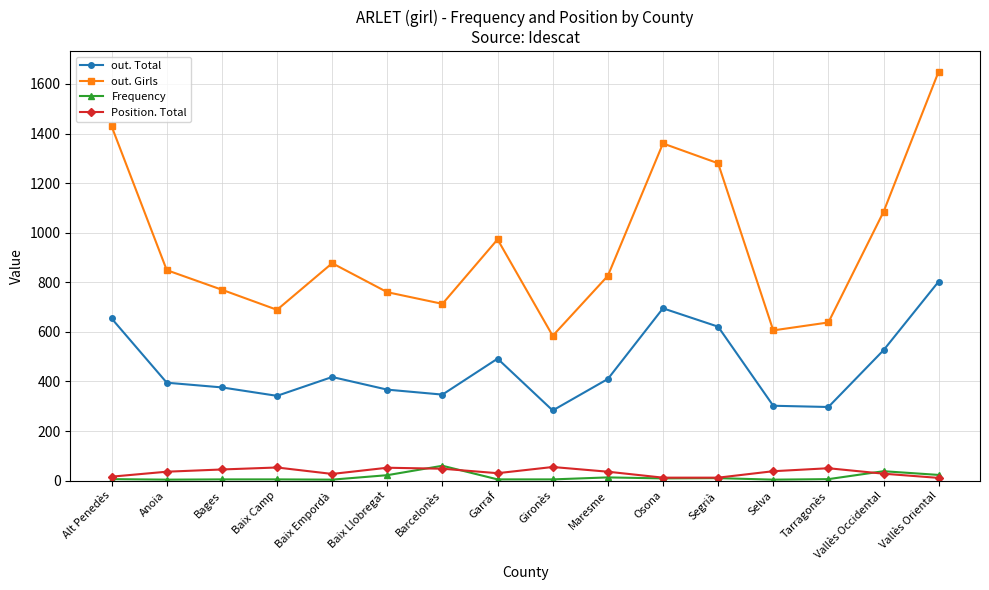

At which label is out. Girls closest to 1117?

Vallès Occidental